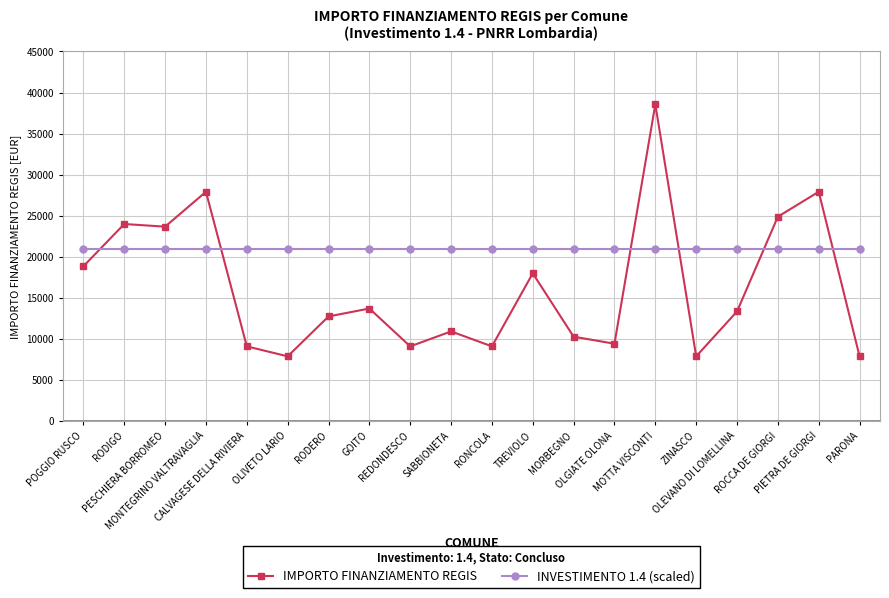

Is this an area chart (filled region under the line)?

No